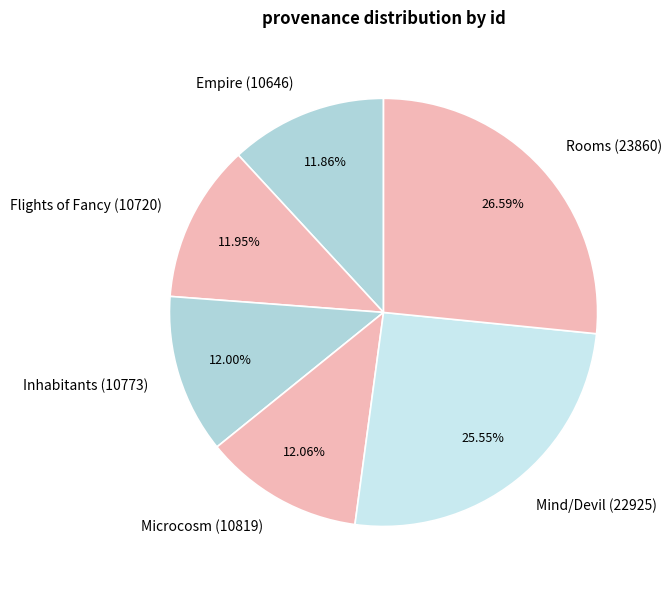

Combined, what portion of the pie is Empire (10646) and Flights of Fancy (10720)?

23.8%